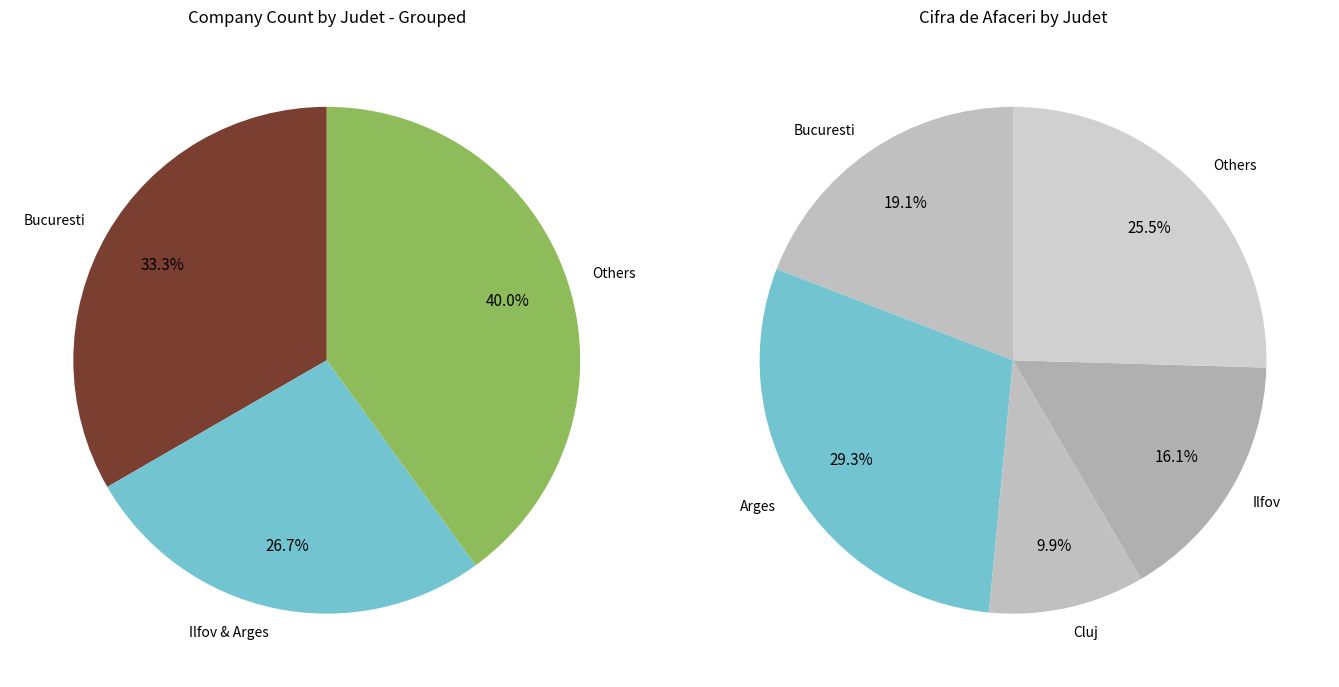

Between Arges and Bucuresti, which is larger?

Arges